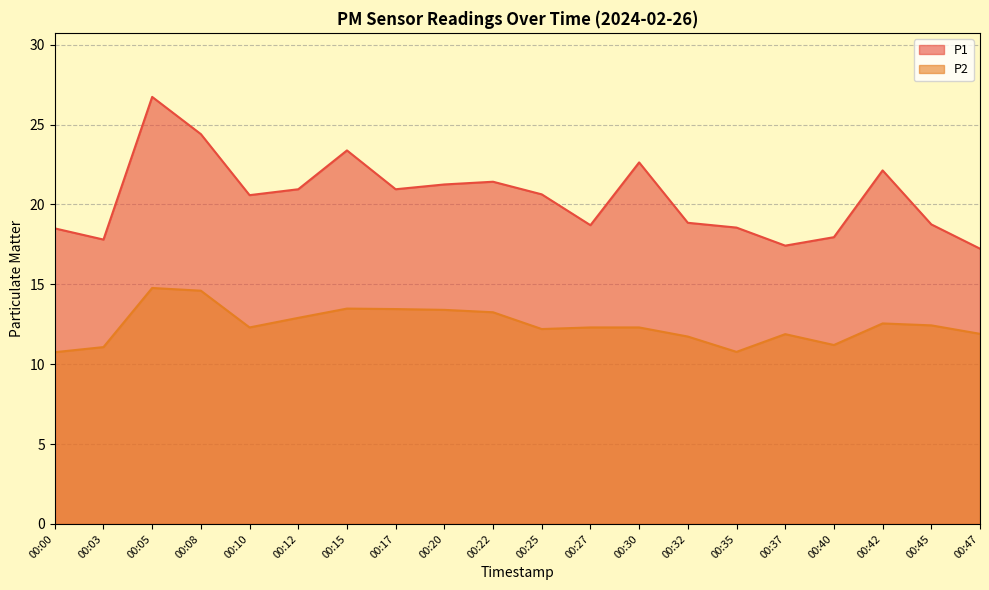

What is the average value of the P2 series?

12.5